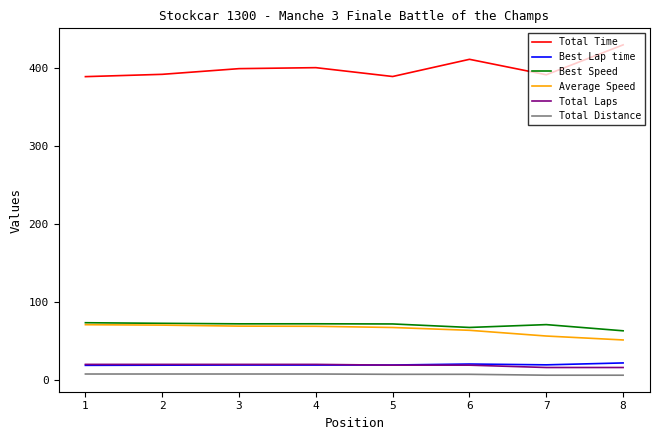

What is the highest value of the Average Speed series?

70.9